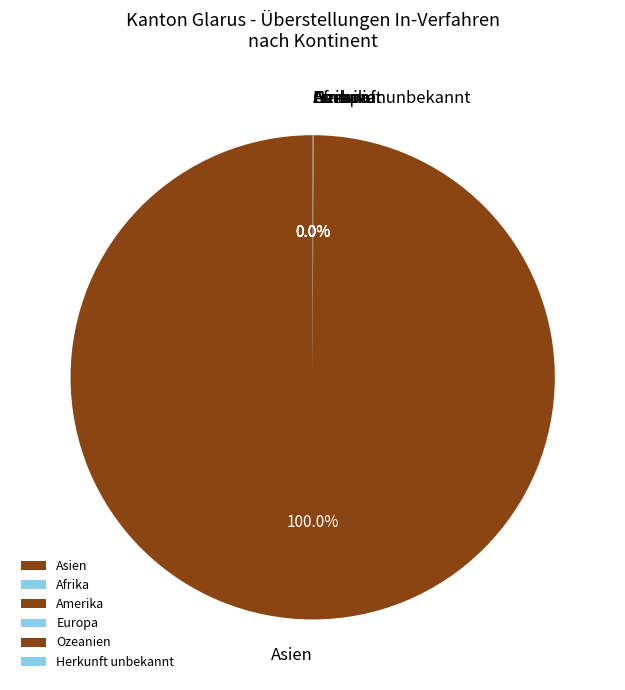

Is Asien the majority of the pie?

Yes